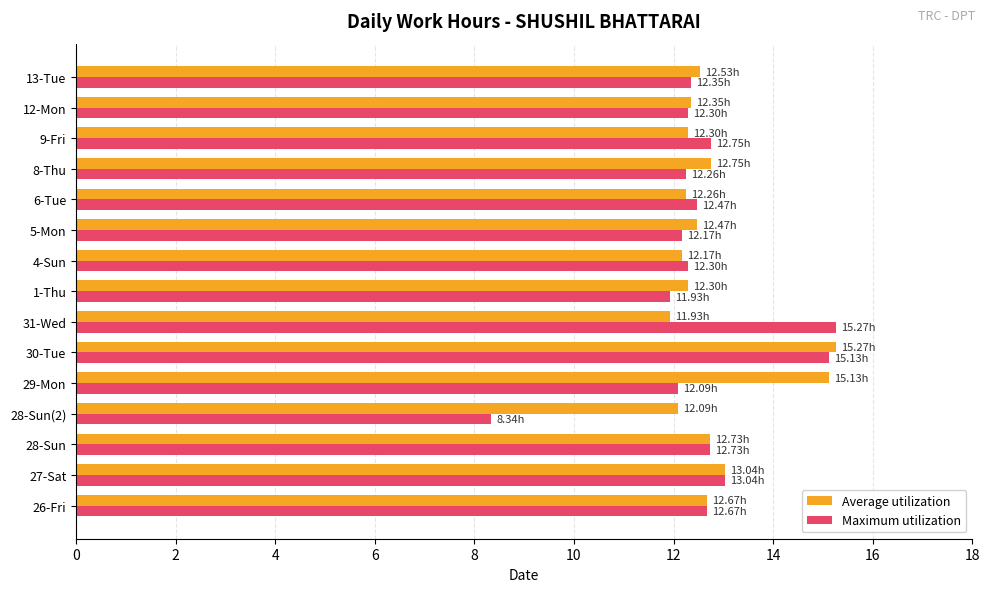

Rank the series by their average value, from highest to lowest.

Average utilization, Maximum utilization